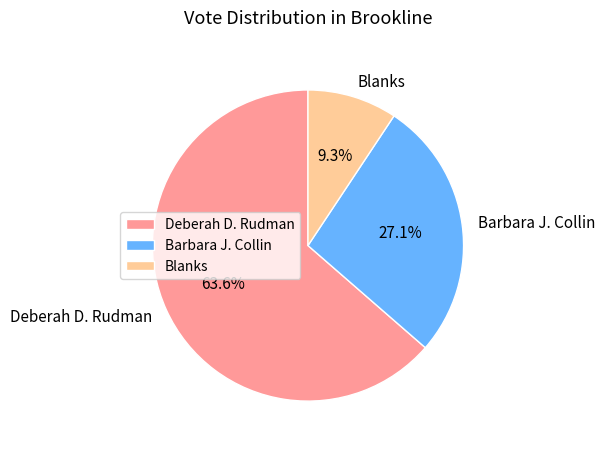

To the nearest percent, what percentage of the pie is Deberah D. Rudman?

64%